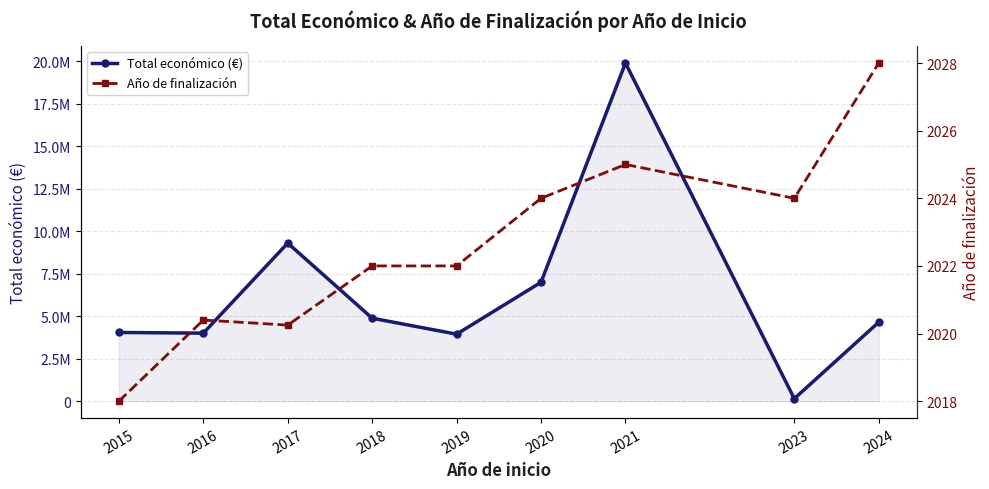

Which series has the largest total across all categories?

Total económico (€)